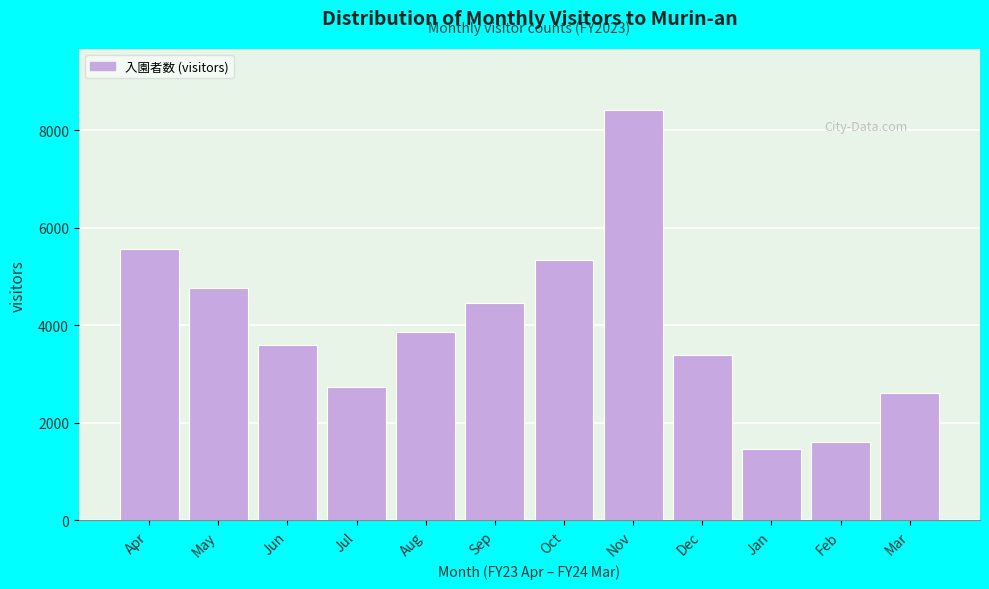

Reading left to right, list all the values displayed in this chart.

5561	4761	3587	2731	3867	4454	5343	8405	3401	1465	1615	2605